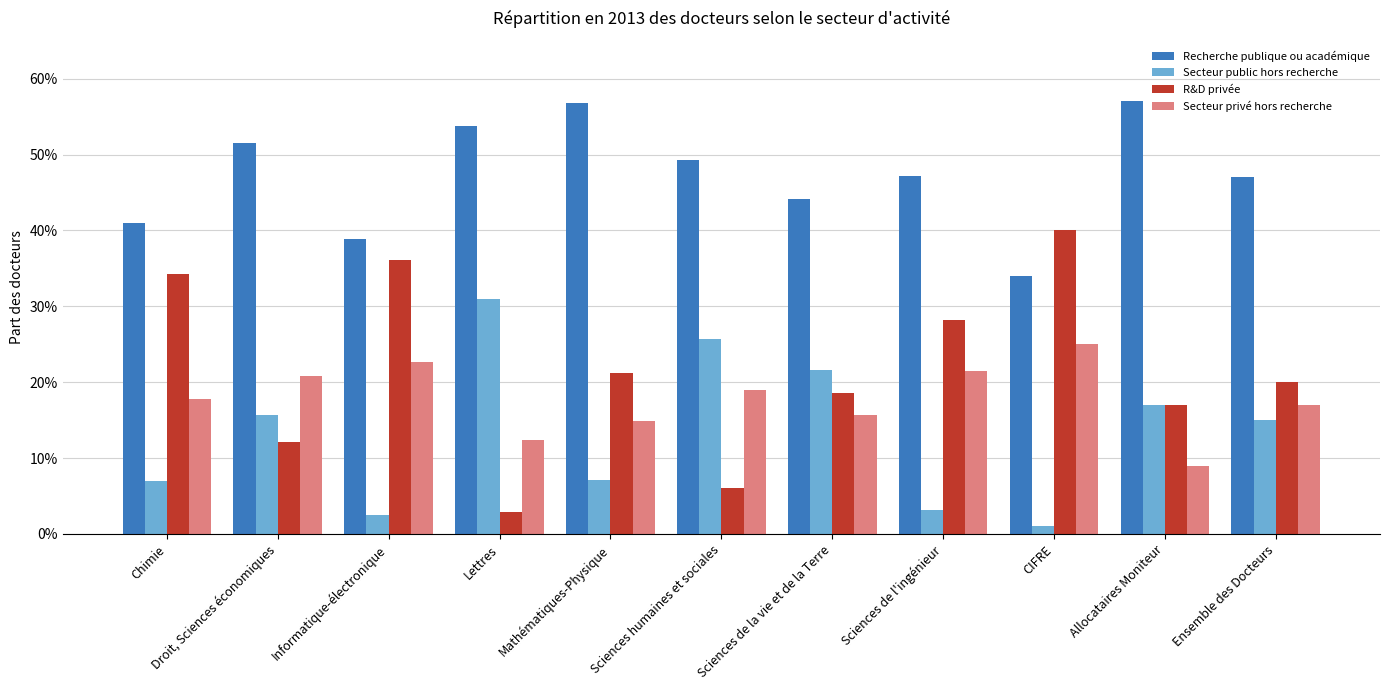

Does the chart contain any negative values?

No